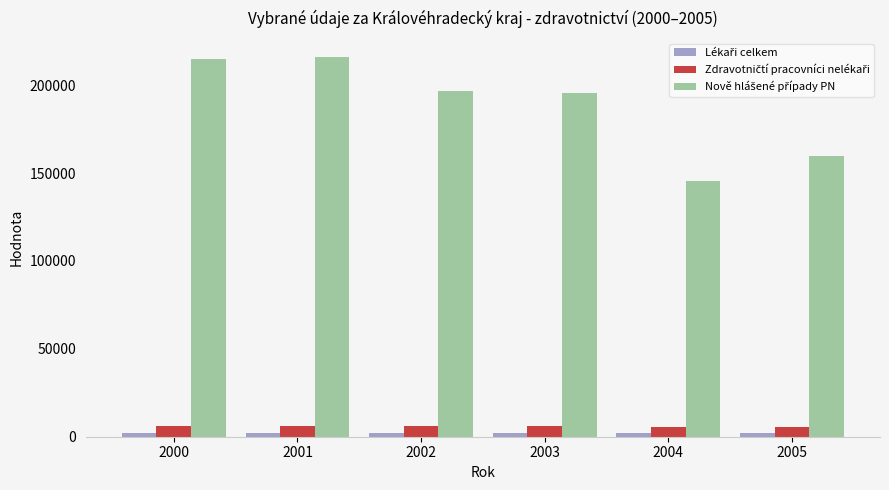

What is the maximum value shown in the chart?

215977.0